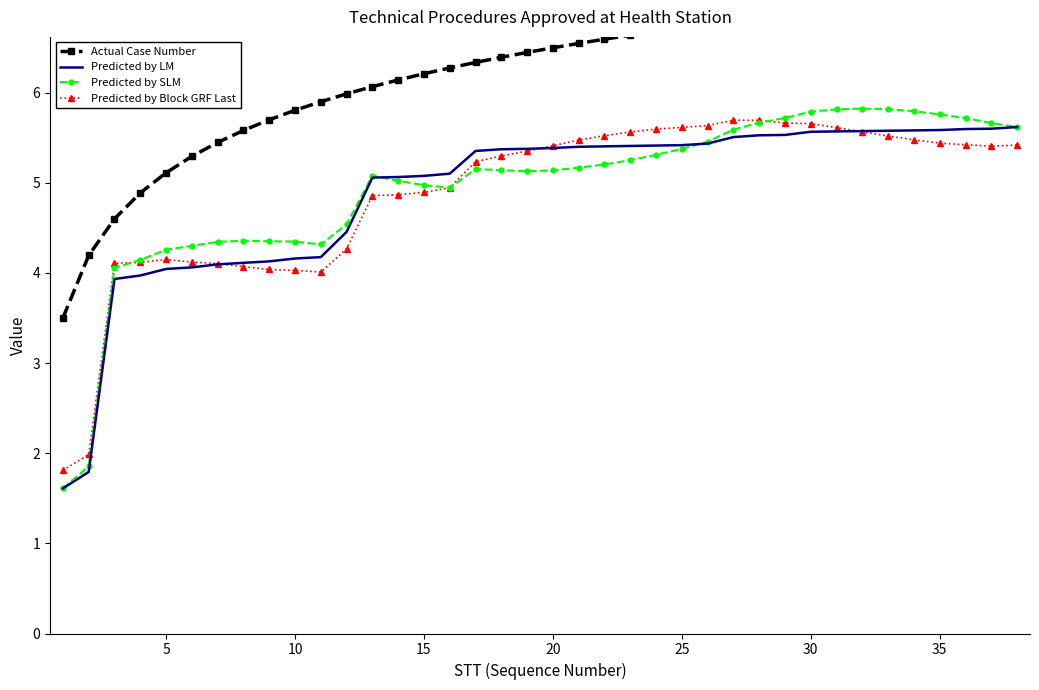

What is the value of the Predicted by SLM point at the 18th from the left?

5.1